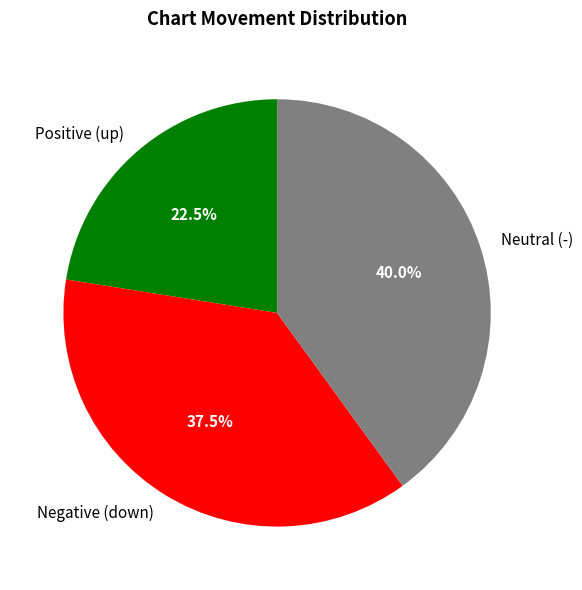

Is there any slice that represents more than half of the pie?

No